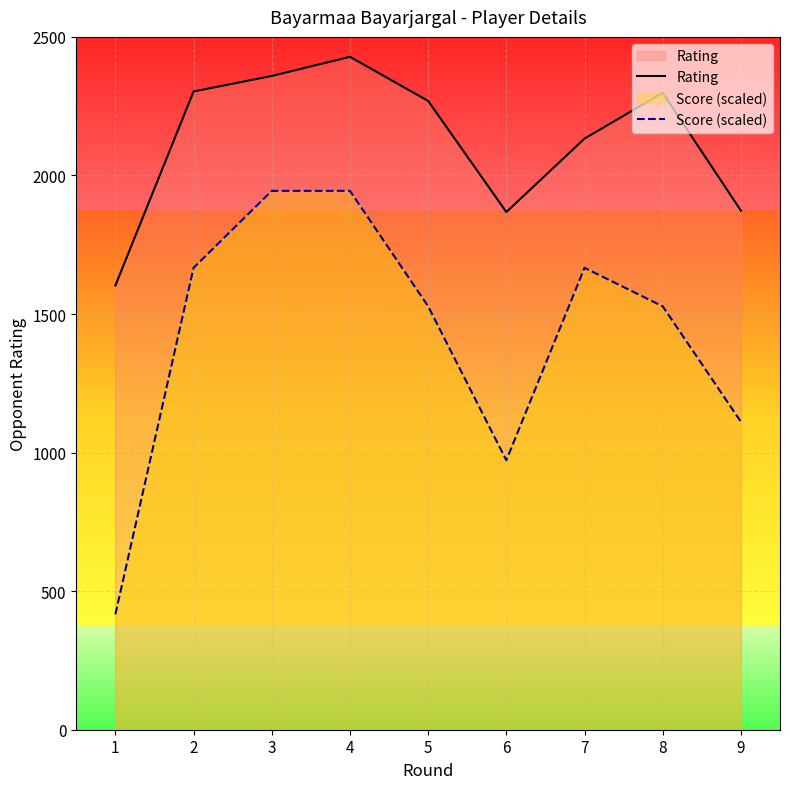

Reading left to right, transcribe all the data shown in this chart.

Rating: 1=1603.0	2=2303.0	3=2359.0	4=2428.0	5=2269.0	6=1868.0	7=2133.0	8=2298.0	9=1873.0
Score (scaled): 1=416.7	2=1666.7	3=1944.4	4=1944.4	5=1527.8	6=972.2	7=1666.7	8=1527.8	9=1111.1